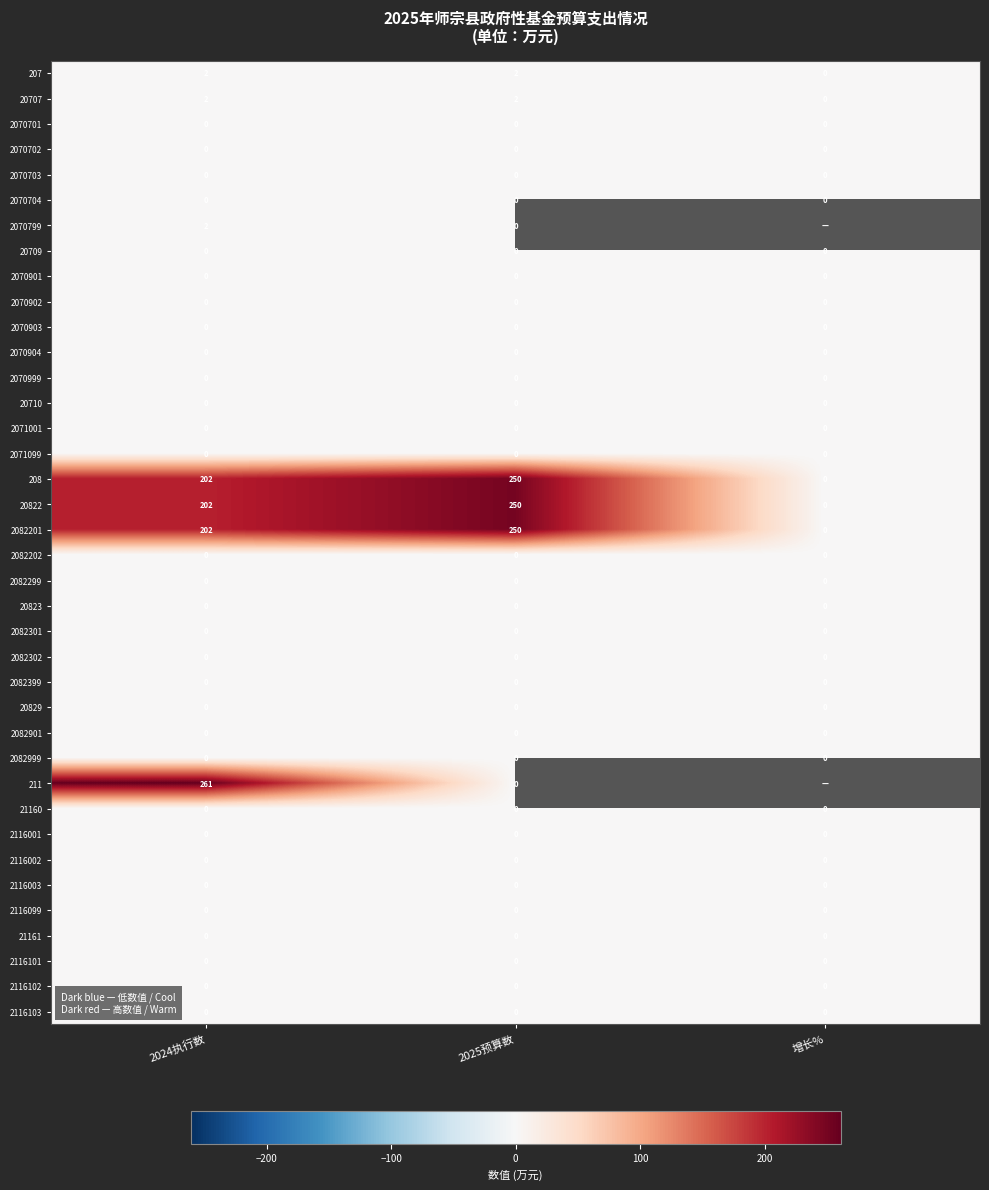

What is the total value across all series at 2025预算数?

754